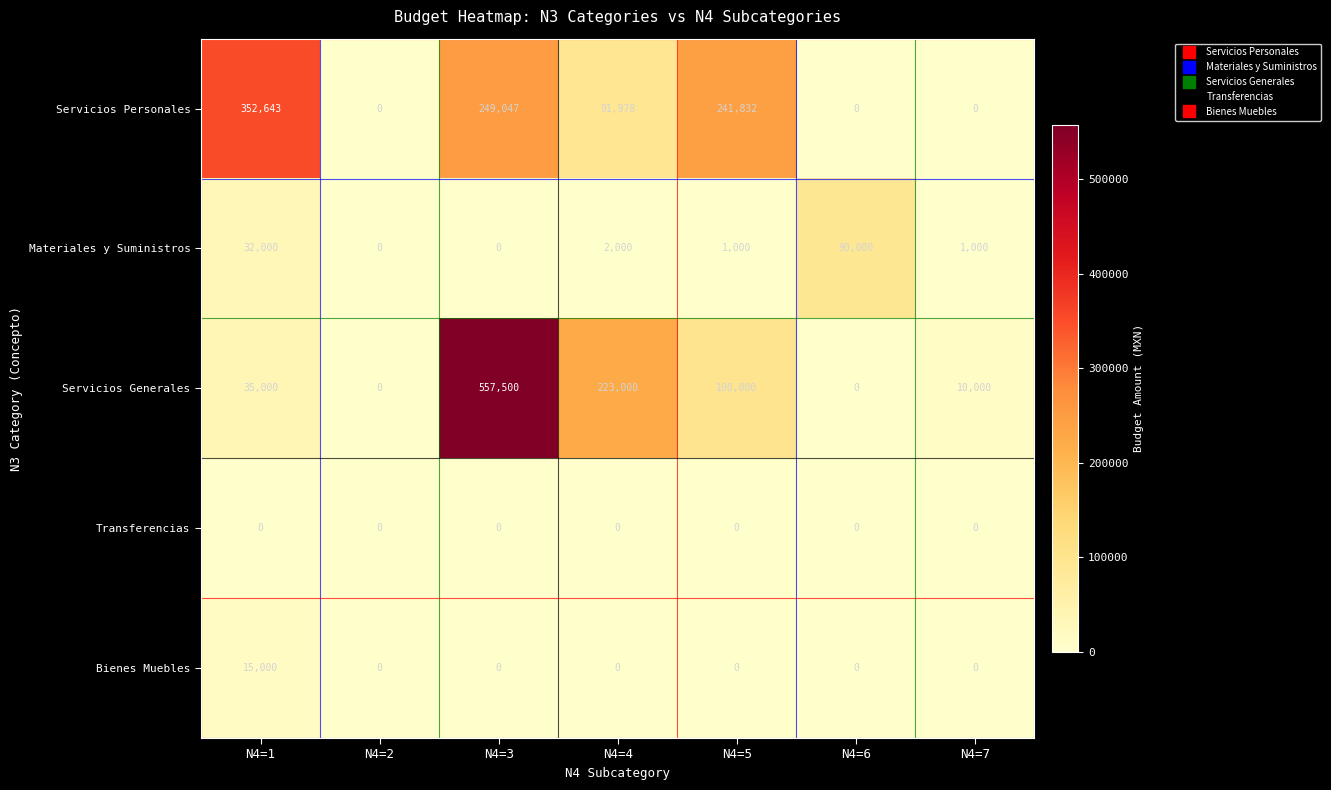

Where does the Servicios Personales series first go above 91978?

N4=1